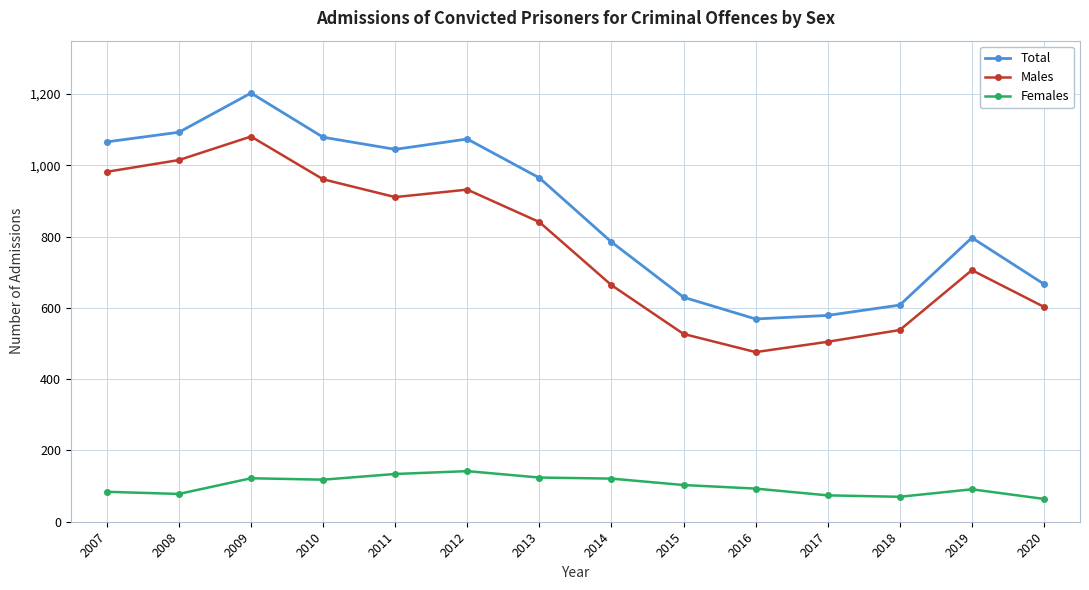

What is the value of the Total point at the 5th from the left?

1045